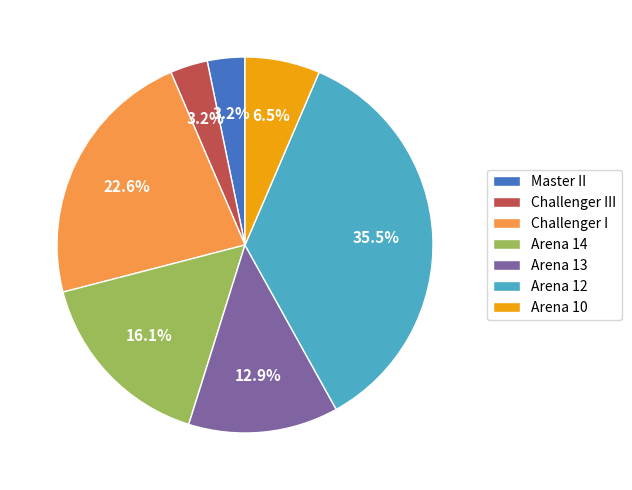

Which has a higher value, Challenger III or Arena 12?

Arena 12